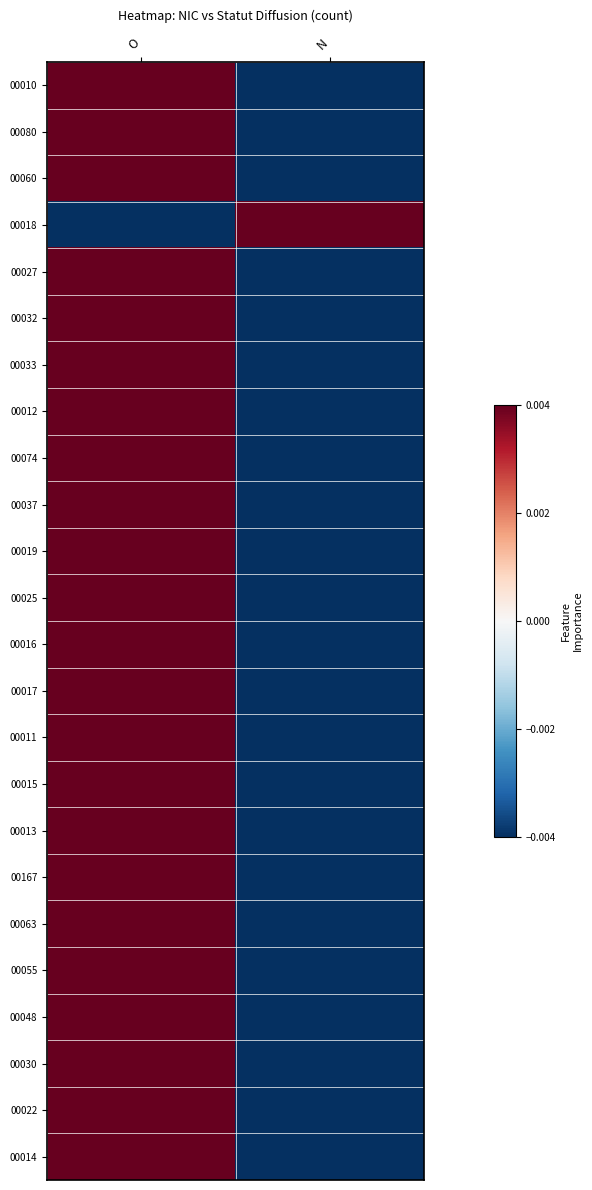

At O, list the series in order from smallest to largest.

00018, 00010, 00080, 00060, 00027, 00032, 00033, 00012, 00074, 00037, 00019, 00025, 00016, 00017, 00011, 00015, 00013, 00167, 00063, 00055, 00048, 00030, 00022, 00014